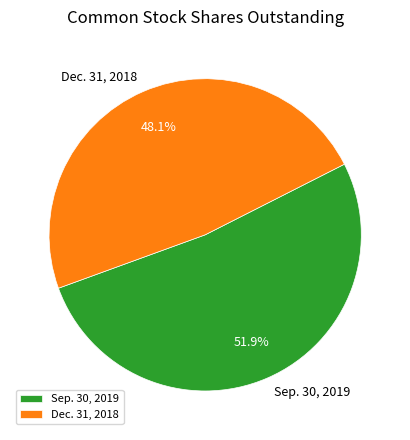

To the nearest percent, what is the average slice percentage?

50%